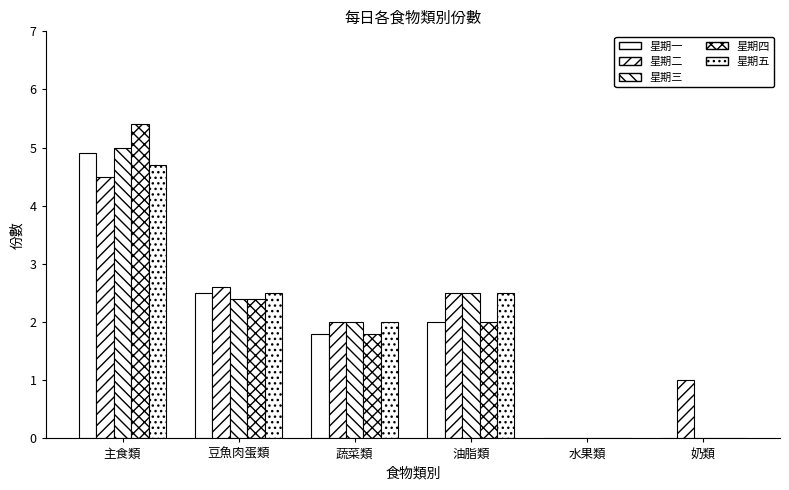

Count the number of categories in the chart.

6